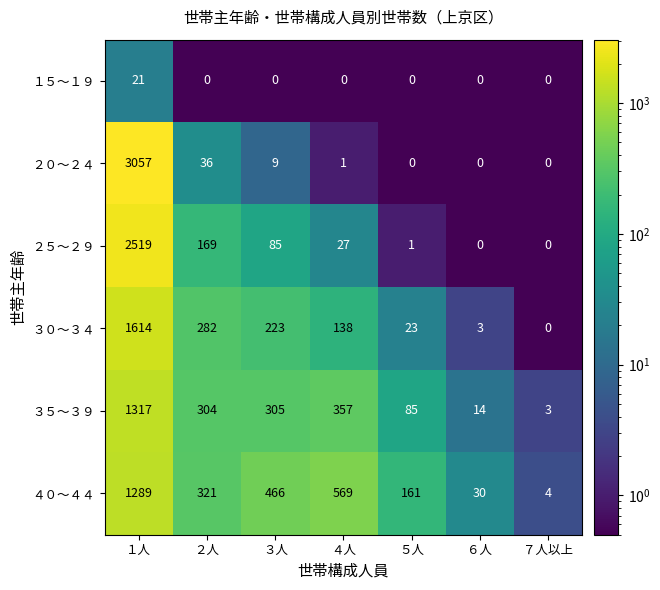

At which category is the sum across all series the highest?

１人